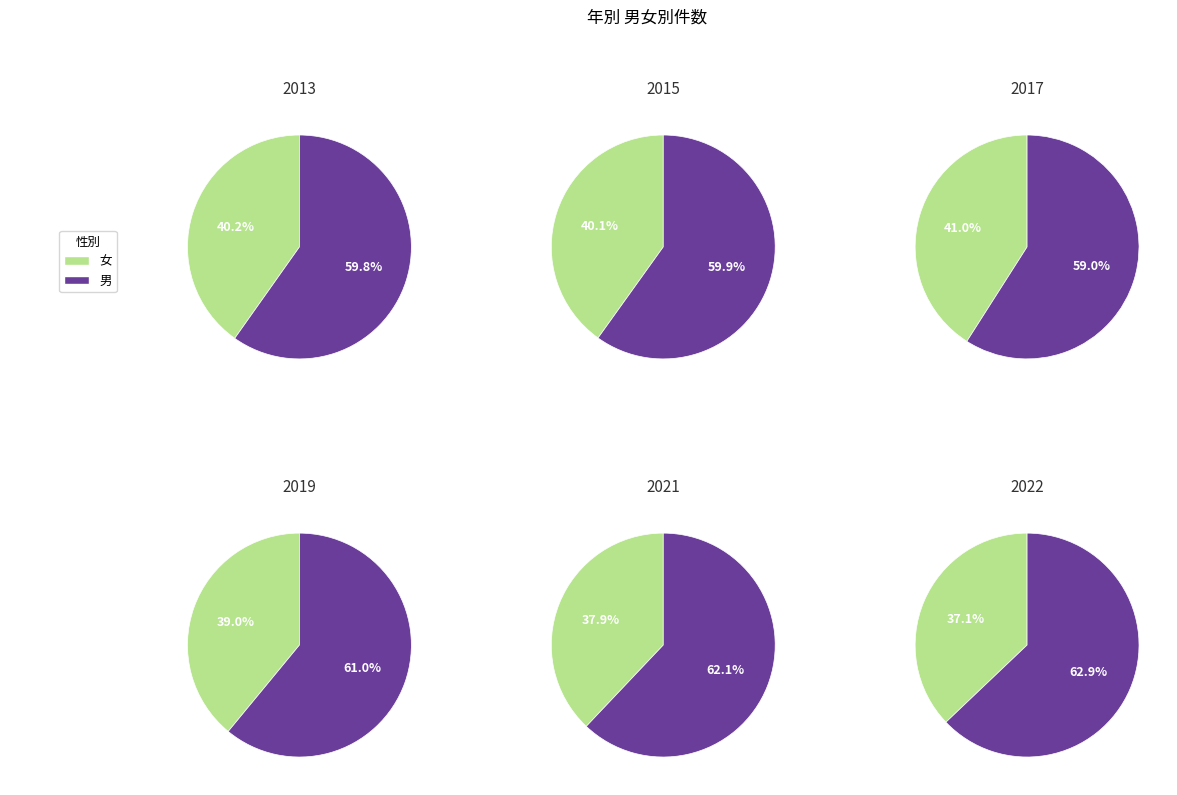

Rank the series by their average value, from lowest to highest.

女, 男